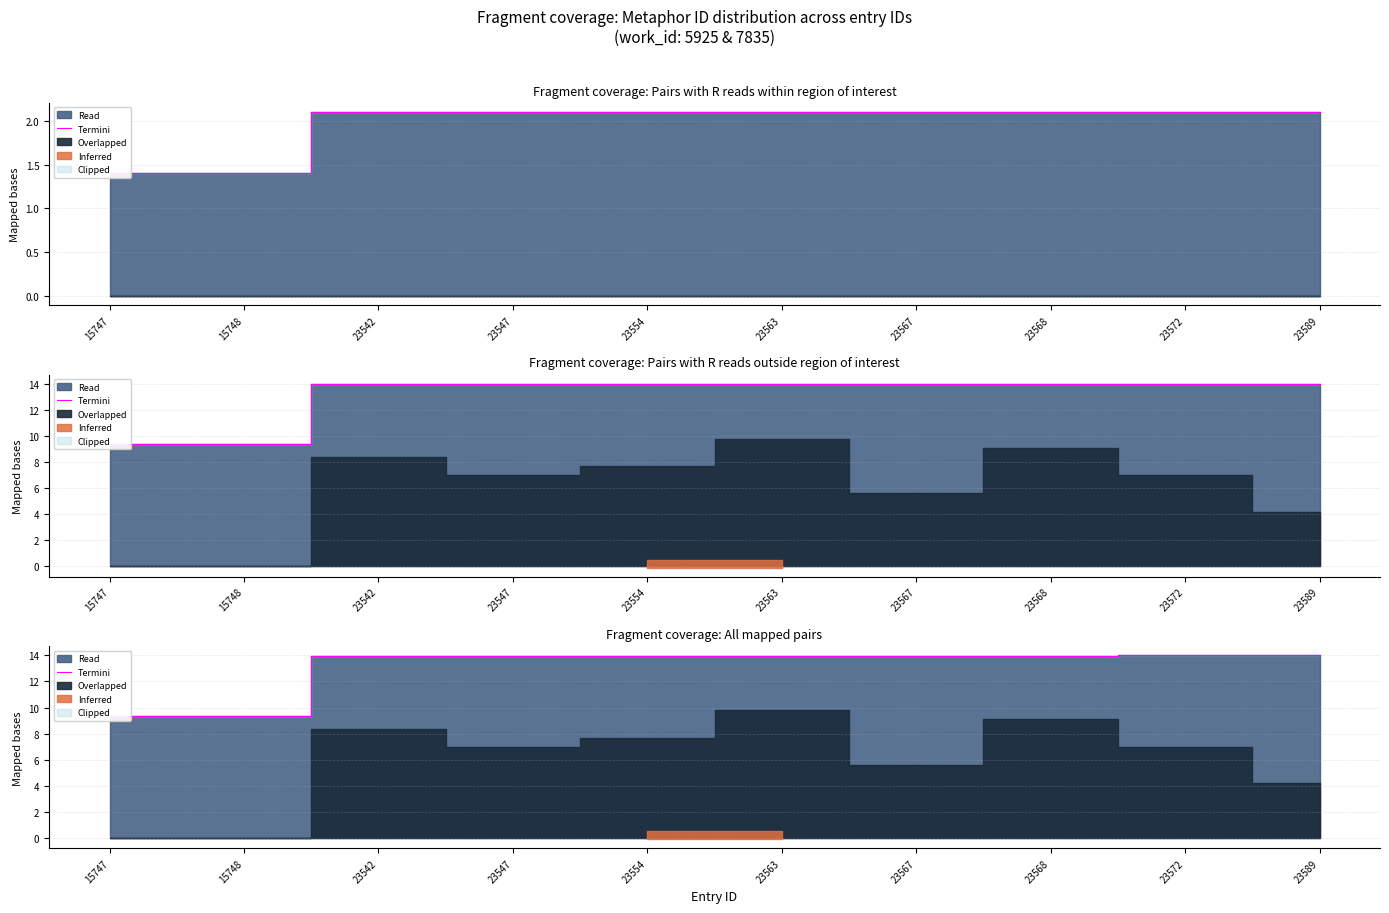

Rank the categories by value from lowest to highest.

15747, 15748, 23542, 23547, 23554, 23563, 23567, 23568, 23572, 23589